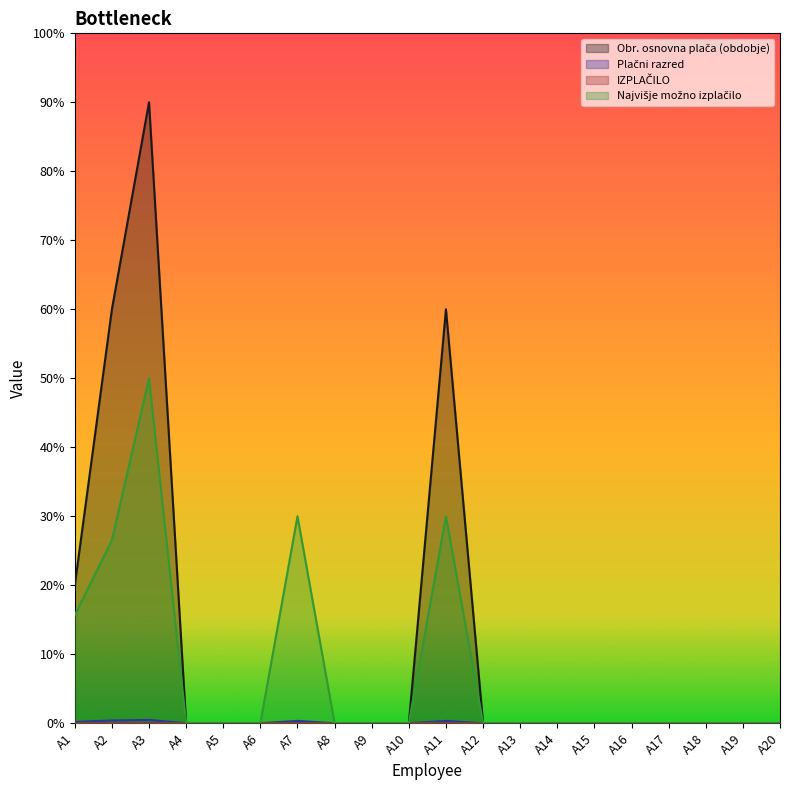

Does the chart display data point markers on the line(s)?

No